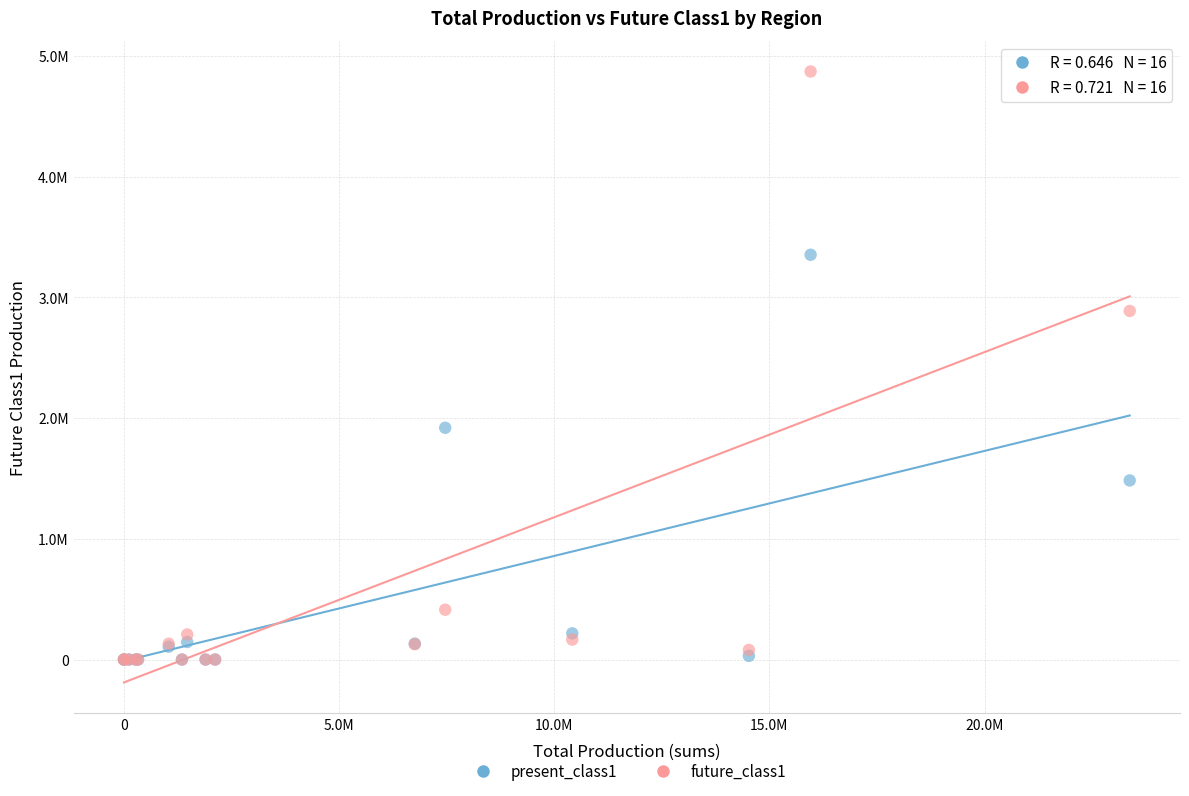

Which series contains the highest Y value?

future_class1